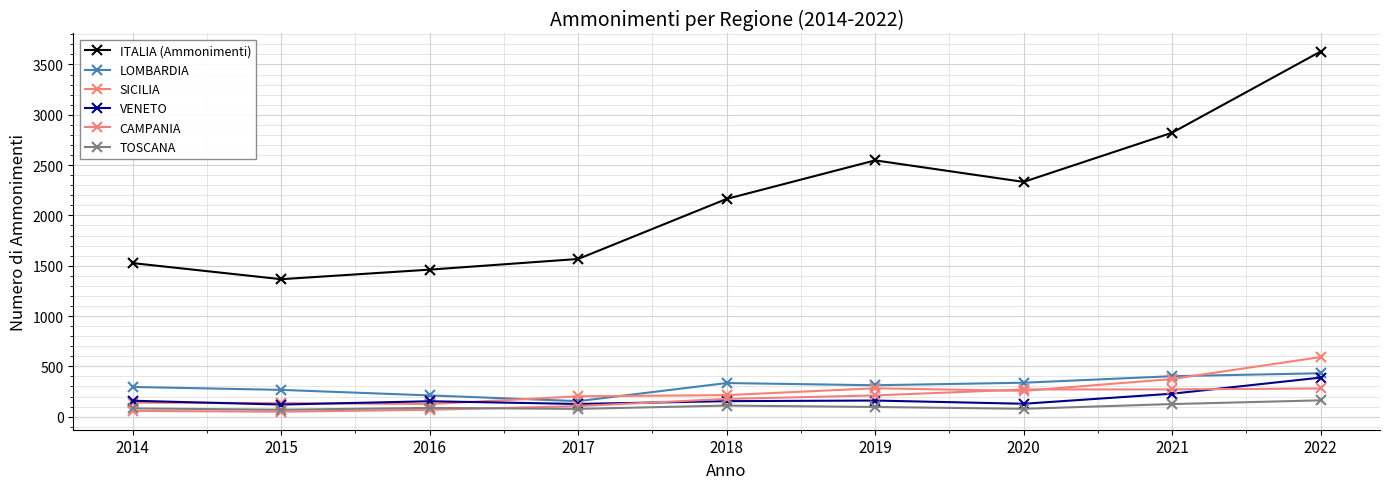

The SICILIA series shows 374 at 2021. True or false?

True